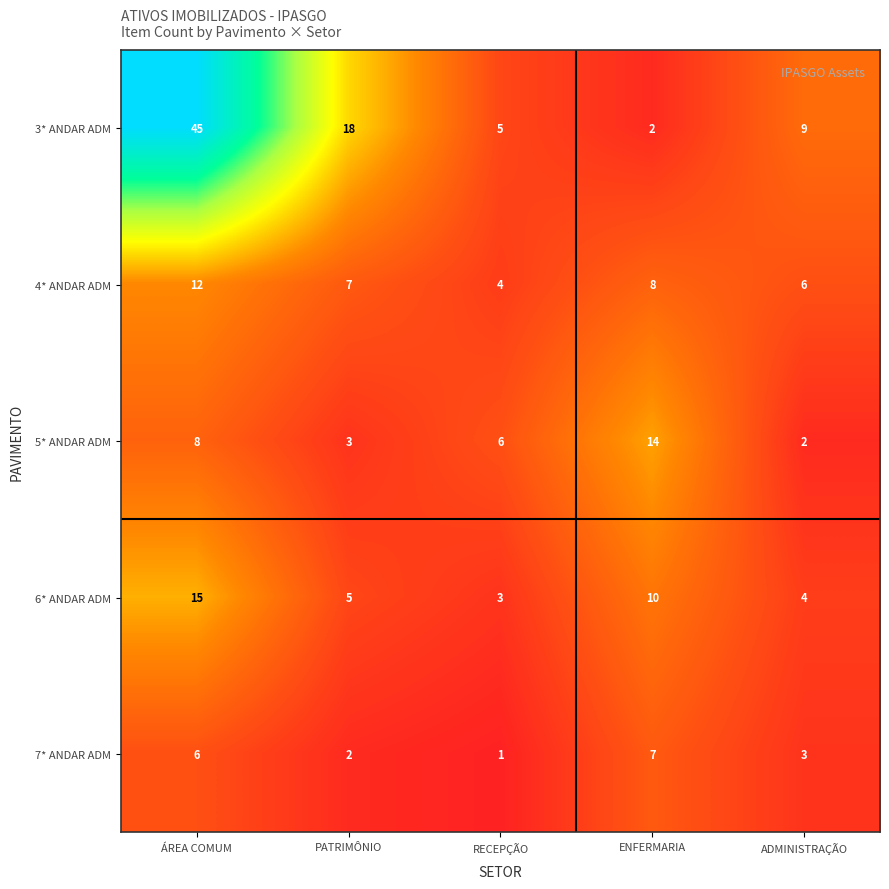

Which series has the widest spread of values?

3* ANDAR ADM